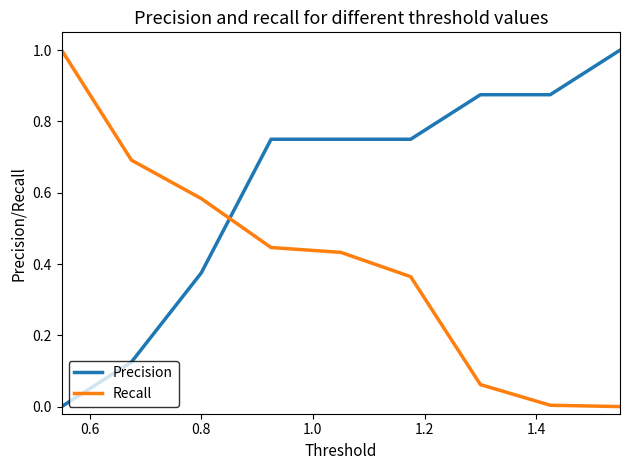

How many positive values does the Precision series have?

8